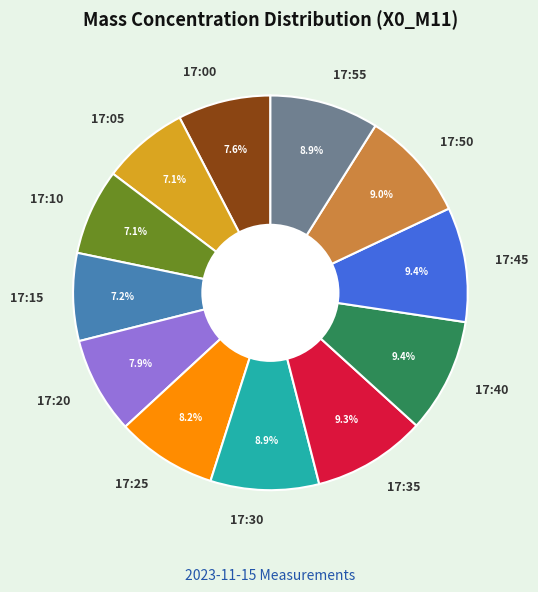

Is there any slice that represents more than half of the pie?

No